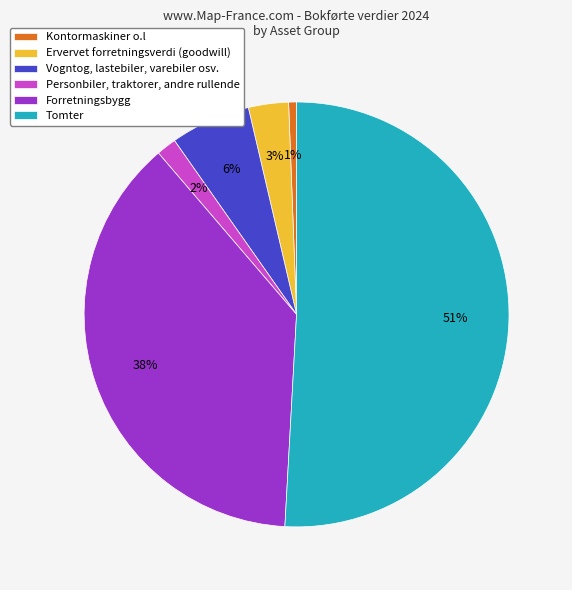

The Forretningsbygg slice represents 38% of the pie. True or false?

True